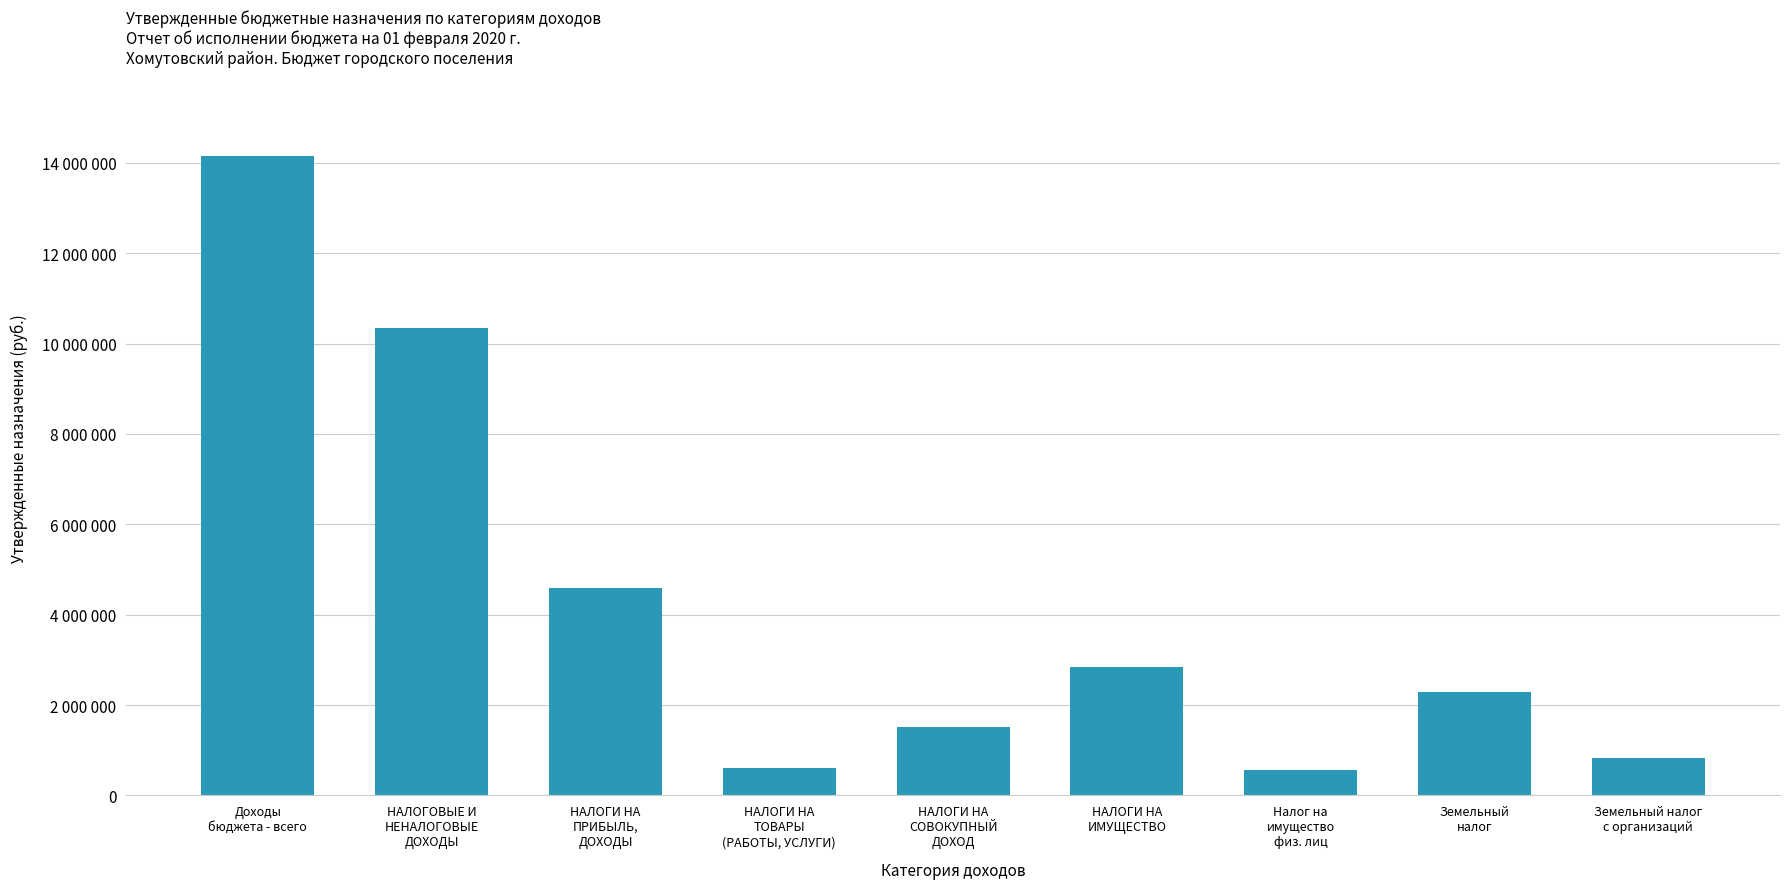

What is the sum of the values at НАЛОГИ НА
ИМУЩЕСТВО and Земельный налог
с организаций?

3671828